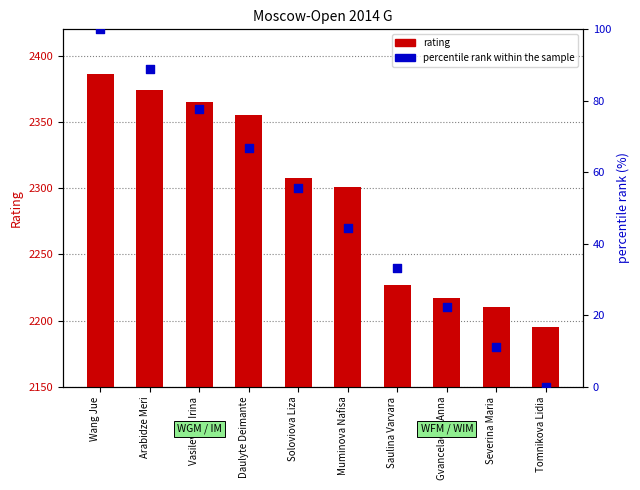

Which series contains the highest Y value?

rating